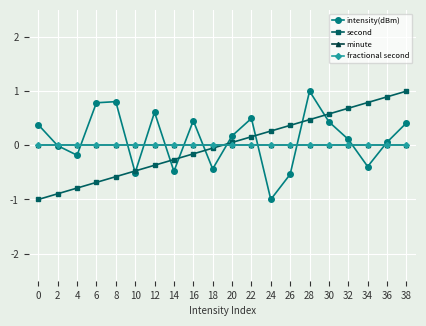

Reading right to left, list all the values displayed in this chart.

intensity(dBm): 0.4	0.1	-0.4	0.1	0.4	1.0	-0.5	-1.0	0.5	0.2	-0.4	0.5	-0.5	0.6	-0.5	0.8	0.8	-0.2	-0.0	0.4
second: 1.0	0.9	0.8	0.7	0.6	0.5	0.4	0.3	0.2	0.1	-0.1	-0.2	-0.3	-0.4	-0.5	-0.6	-0.7	-0.8	-0.9	-1.0
minute: 0.0	0.0	0.0	0.0	0.0	0.0	0.0	0.0	0.0	0.0	0.0	0.0	0.0	0.0	0.0	0.0	0.0	0.0	0.0	0.0
fractional second: 0.0	0.0	0.0	0.0	0.0	0.0	0.0	0.0	0.0	0.0	0.0	0.0	0.0	0.0	0.0	0.0	0.0	0.0	0.0	0.0